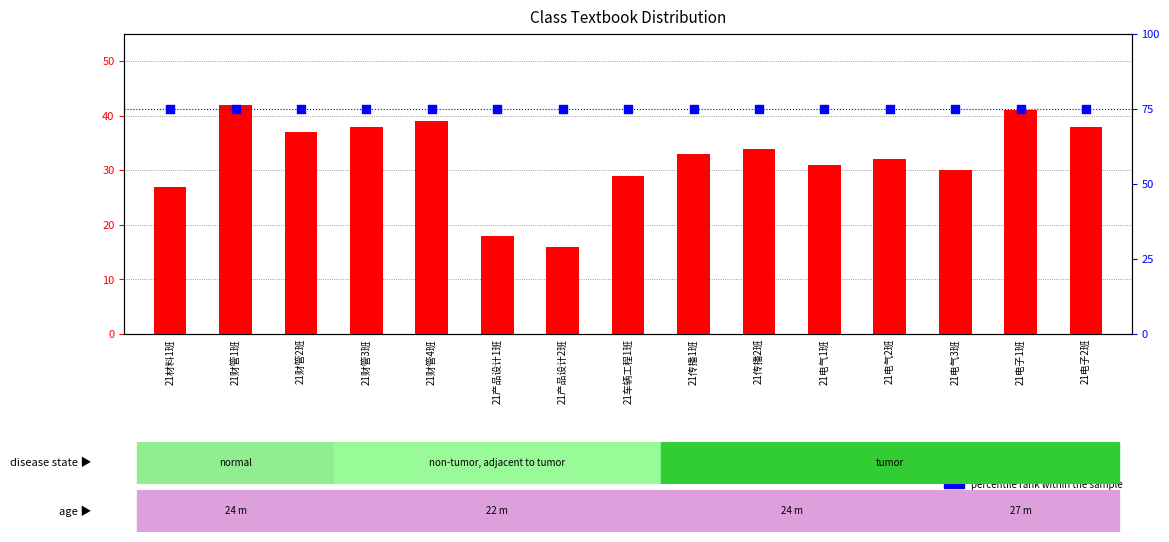

Which series has the widest spread of Y values?

count